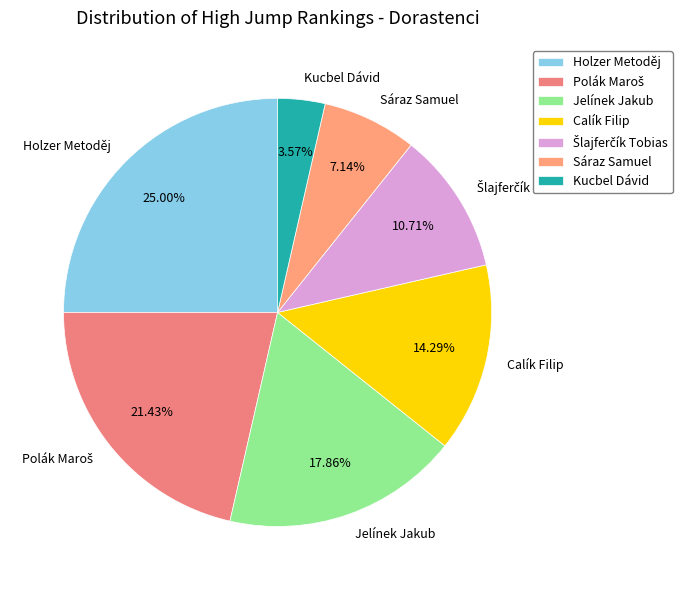

Is there a majority slice in this chart?

No